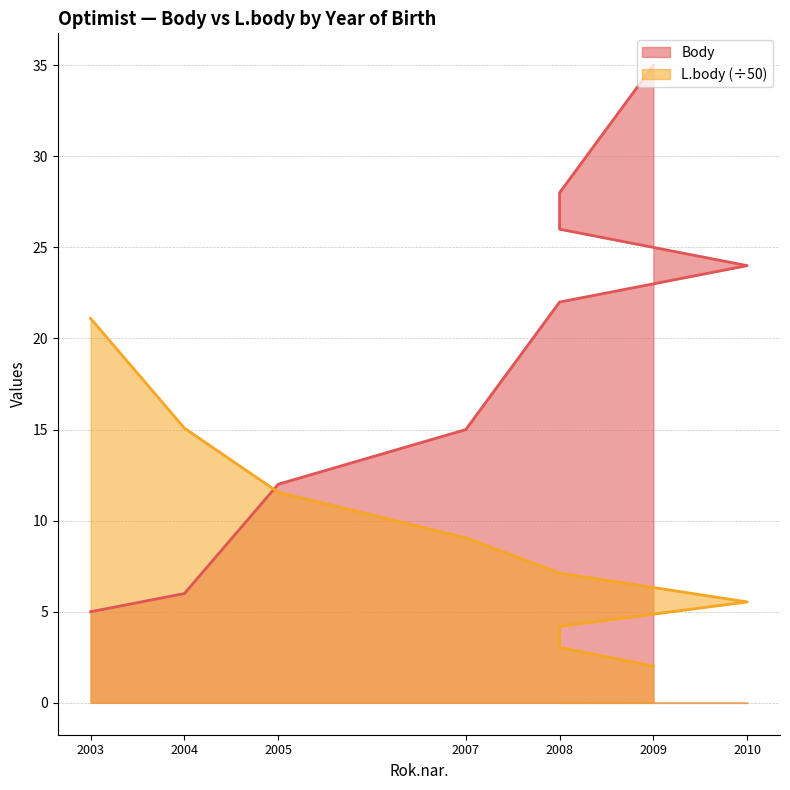

Between which two adjacent categories do L.body and Body first intersect?

2004 and 2005